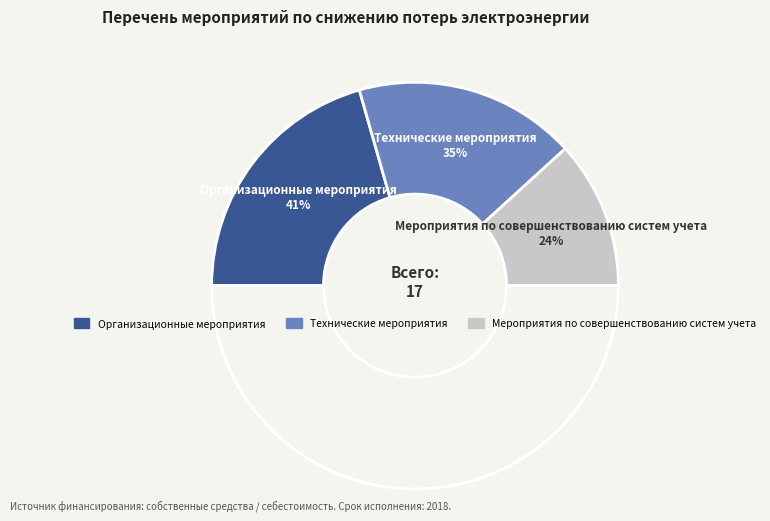

Rank the categories by value from highest to lowest.

Организационные мероприятия, Технические мероприятия, Мероприятия по совершенствованию систем учета